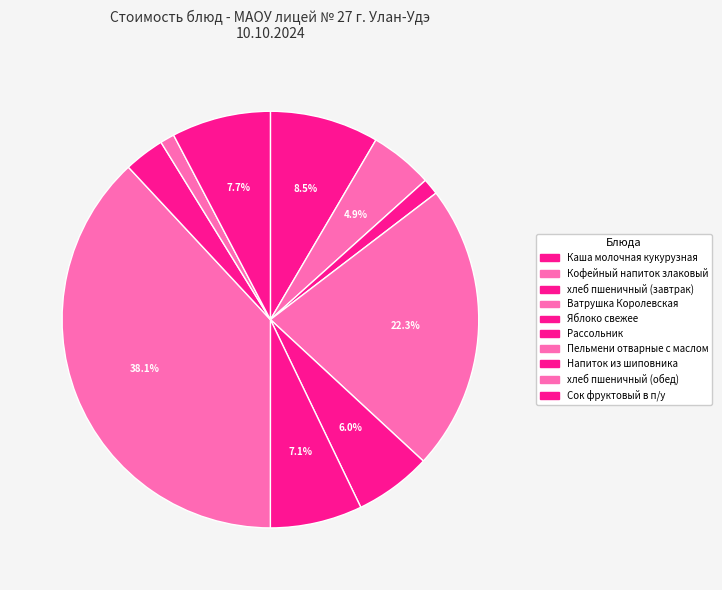

Approximately how many times larger is the value at Кофейный напиток злаковый compared to Яблоко свежее?

0.8